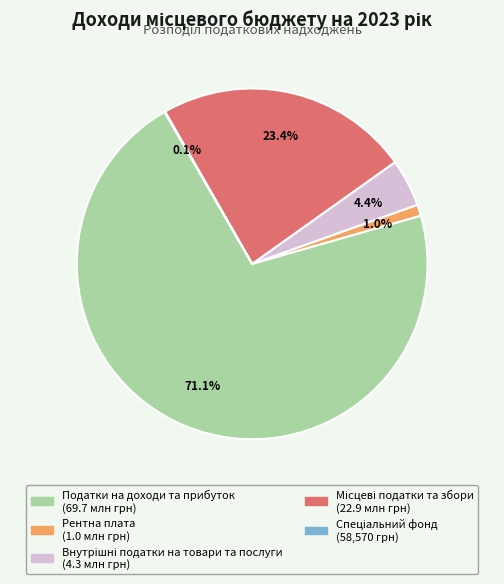

Which slice is the largest?

Податки на доходи та прибуток